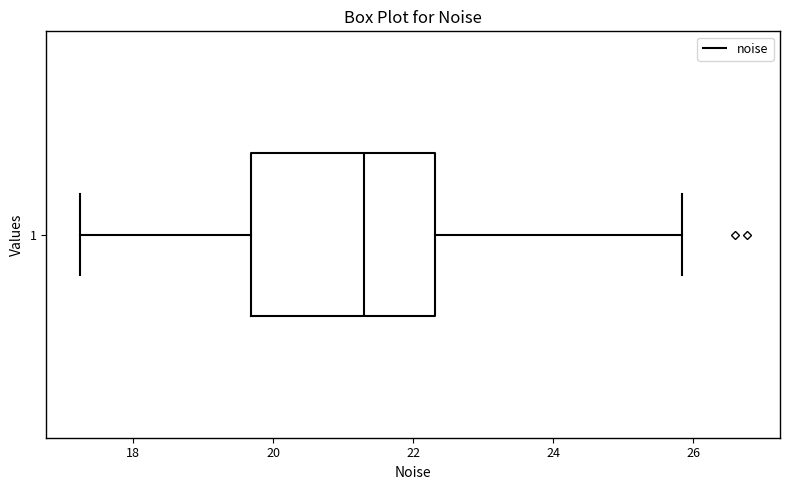

Read this box plot against the x-axis: the position of the median line, the range covered by the box, and the ends of both whiskers. The values are not printed on the chart, so give them approximately, as read against the axis.

median 21.2, box 19.6 to 22.4, whiskers 17.2 to 25.8